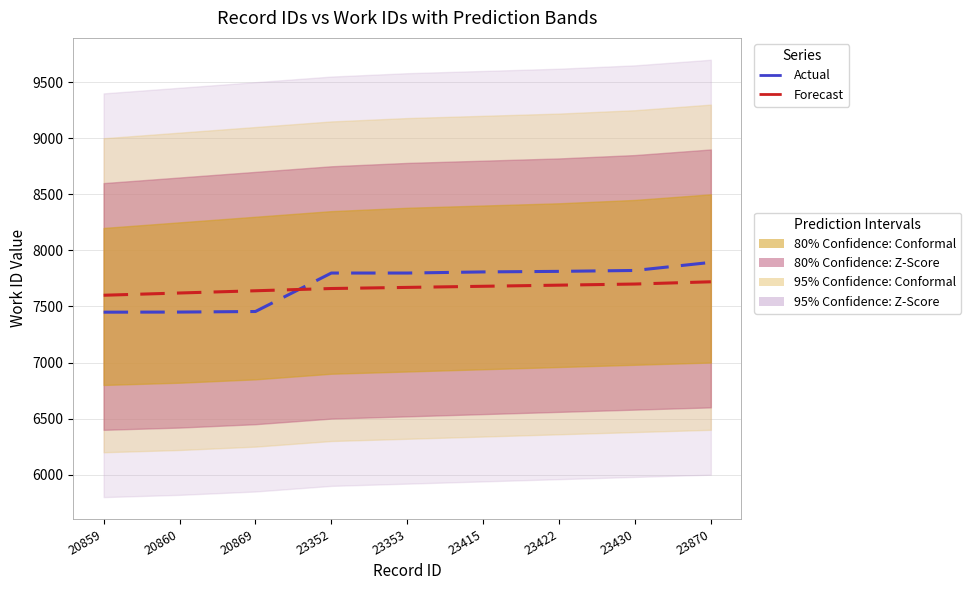

What value does the Forecast series have at 20860?

7620